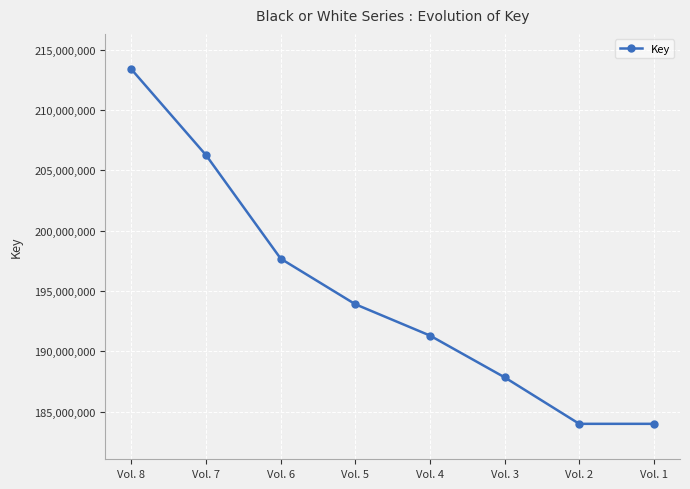

Is it true that the value at Vol. 3 is 187839212?

True